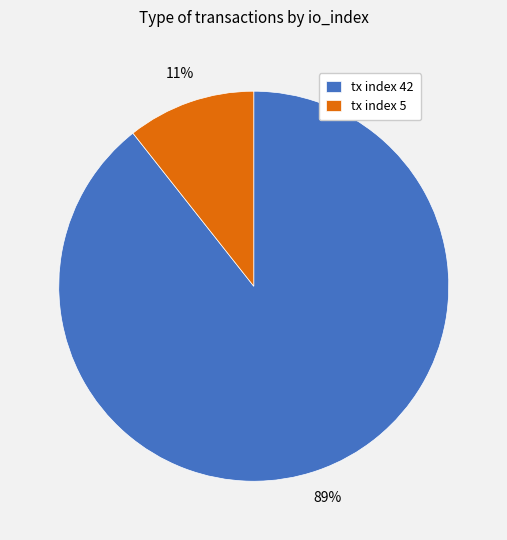

Between tx index 42 and tx index 5, which is larger?

tx index 42